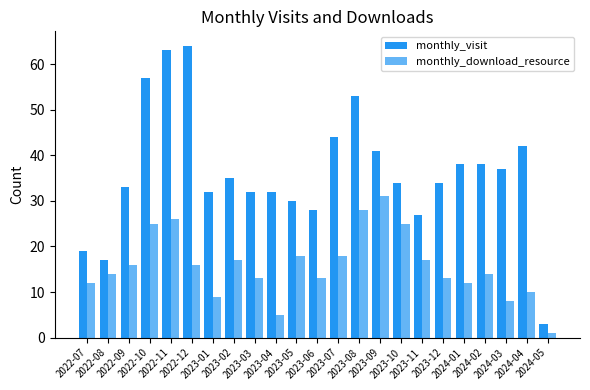

At how many categories does at least one series exceed 36?

10